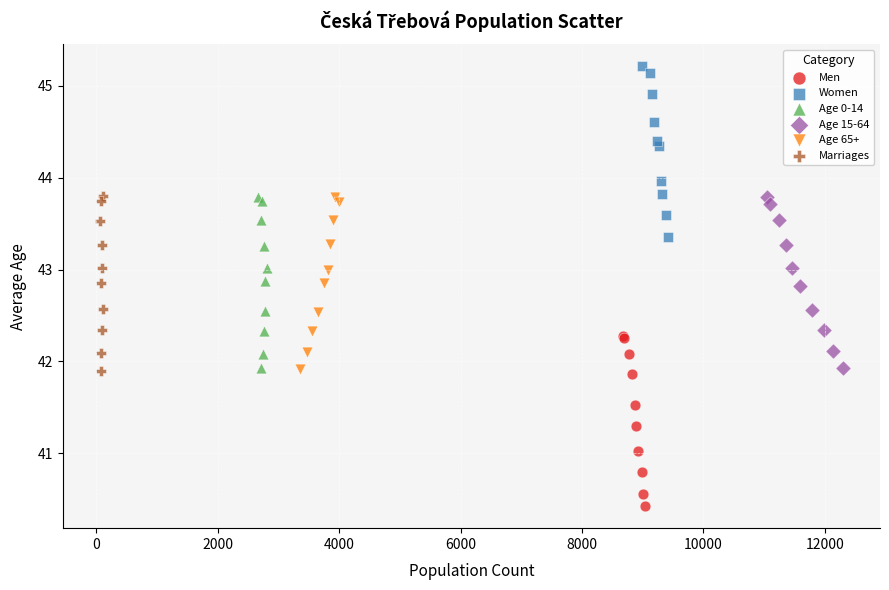

Which series contains the lowest Y value?

Men